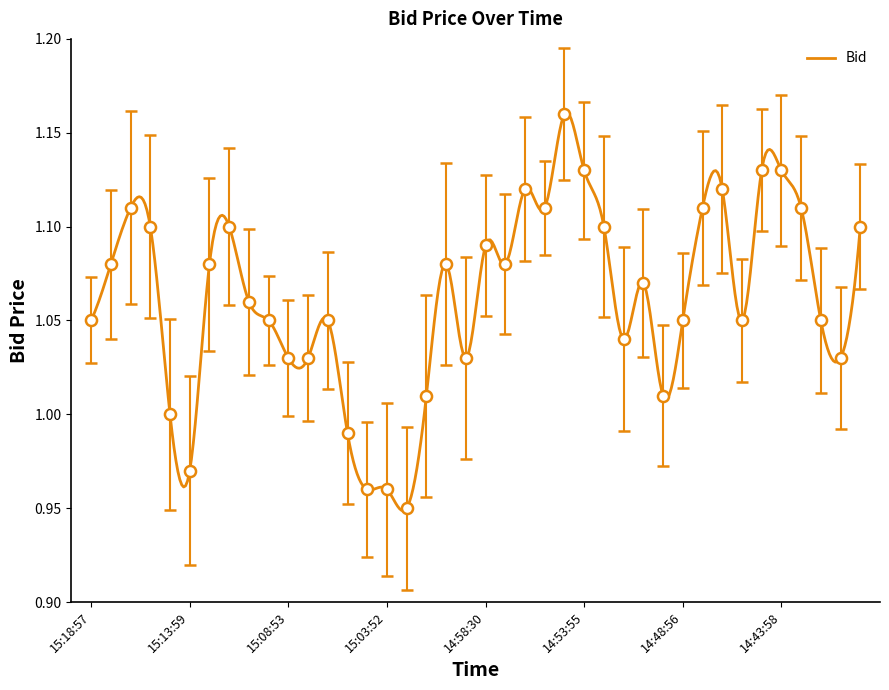

Reading left to right, transcribe all the data shown in this chart.

1.1	1.1	1.1	1.1	1.0	1.0	1.1	1.1	1.1	1.1	1.0	1.0	1.1	1.0	1.0	1.0	0.9	1.0	1.1	1.0	1.1	1.1	1.1	1.1	1.2	1.1	1.1	1.0	1.1	1.0	1.1	1.1	1.1	1.1	1.1	1.1	1.1	1.1	1.0	1.1